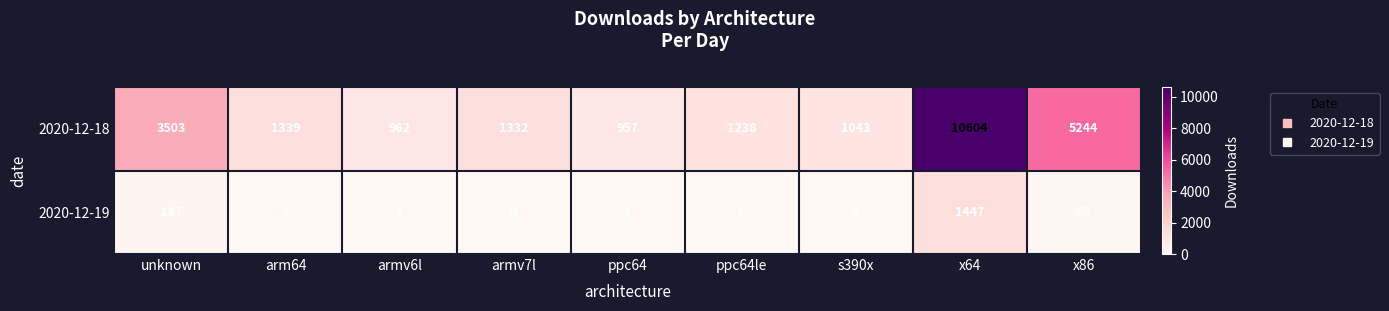

What is the greatest value displayed?

10604